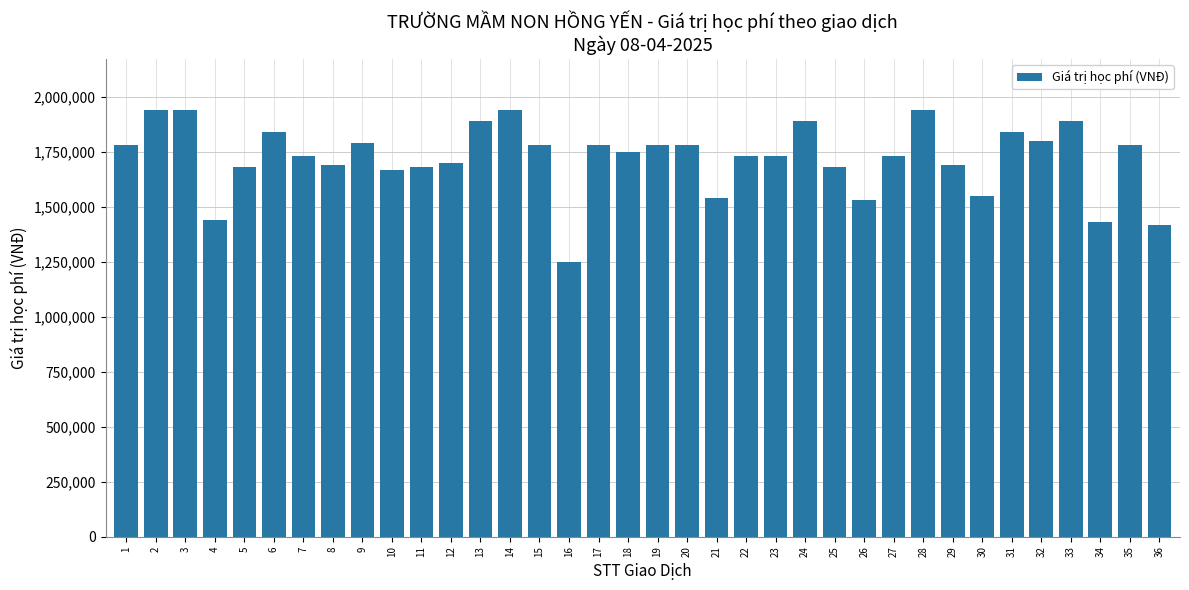

Which category has the lowest value across all series?

16